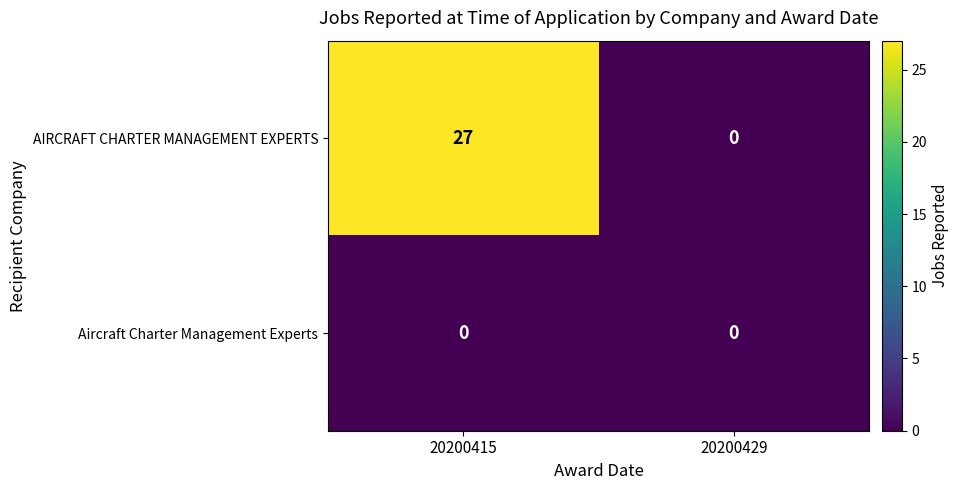

What is the sum of the AIRCRAFT CHARTER MANAGEMENT EXPERTS values at 20200429 and 20200415?

27